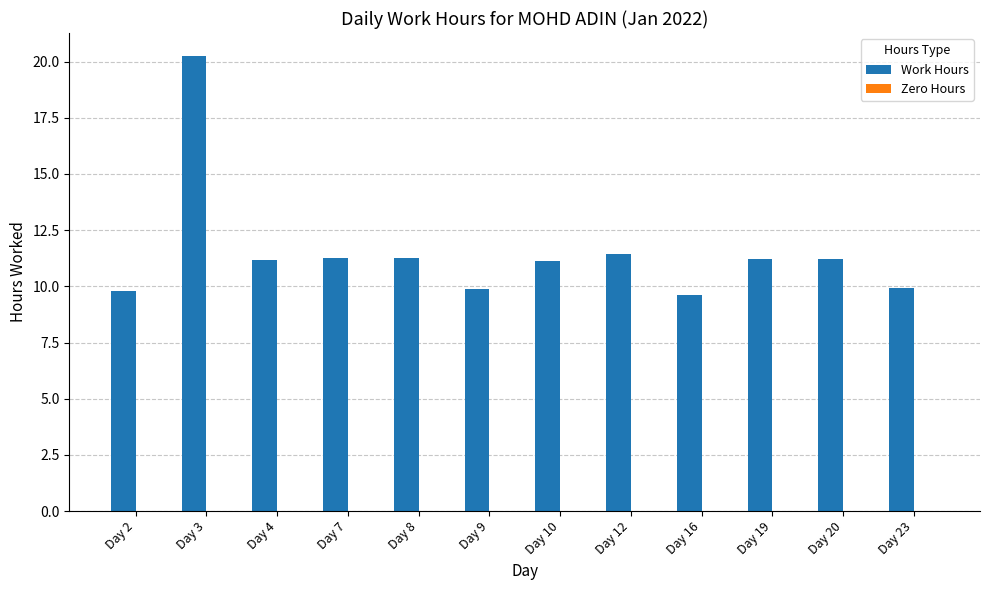

How many bars are there in total?

12